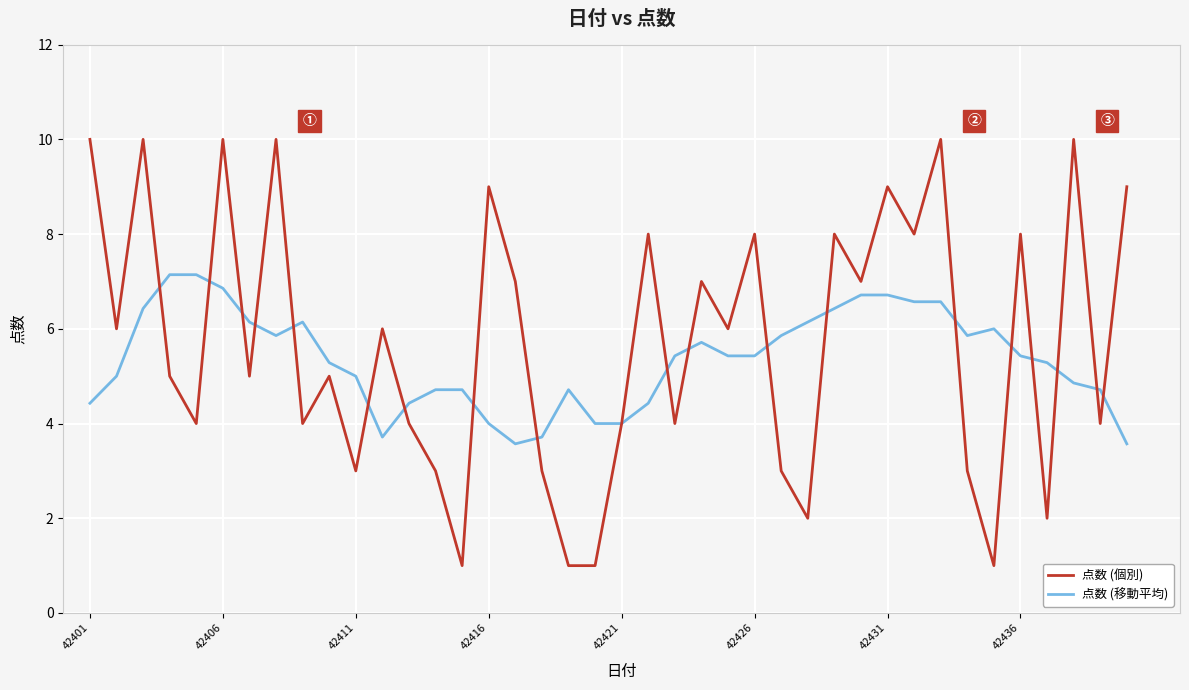

What is the maximum value for 点数 (個別)?

10.0